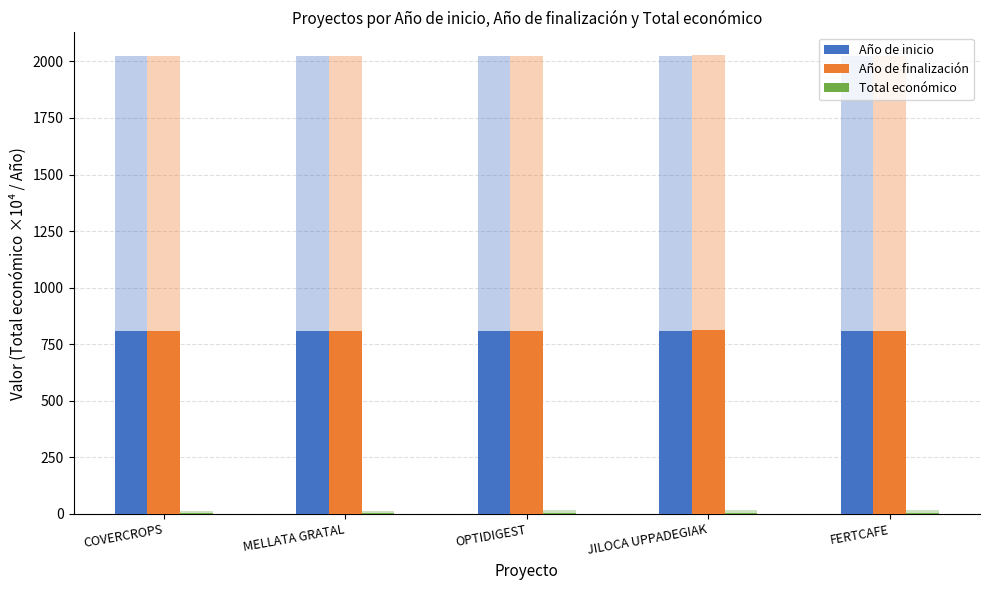

At which label does Año de inicio reach its minimum?

COVERCROPS